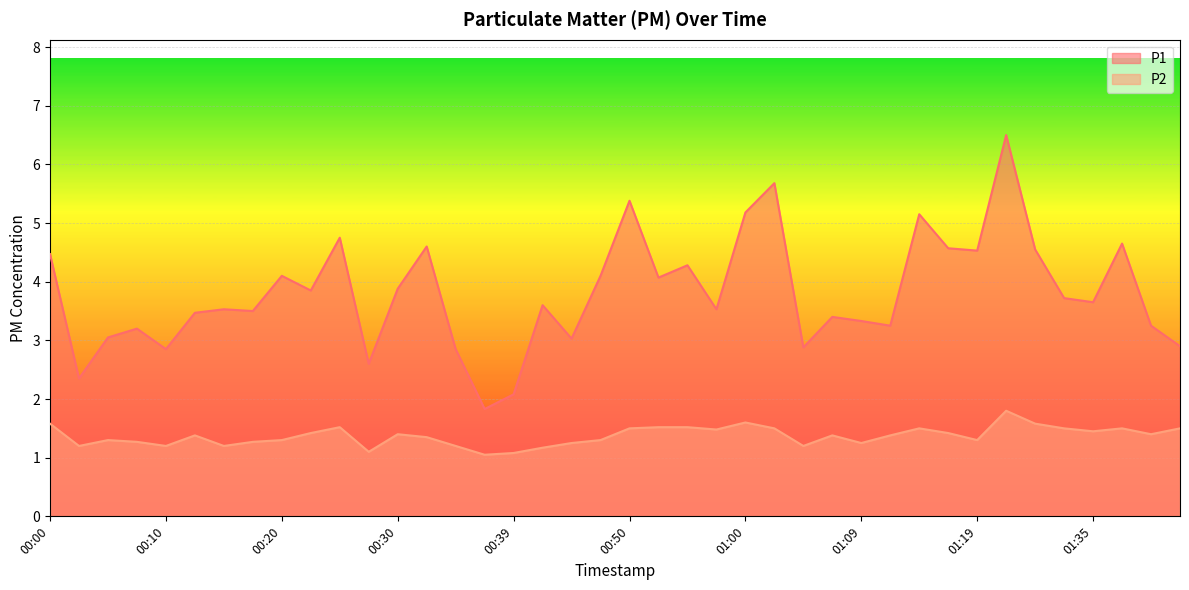

True or false: P1 and P2 intersect in this chart.

False